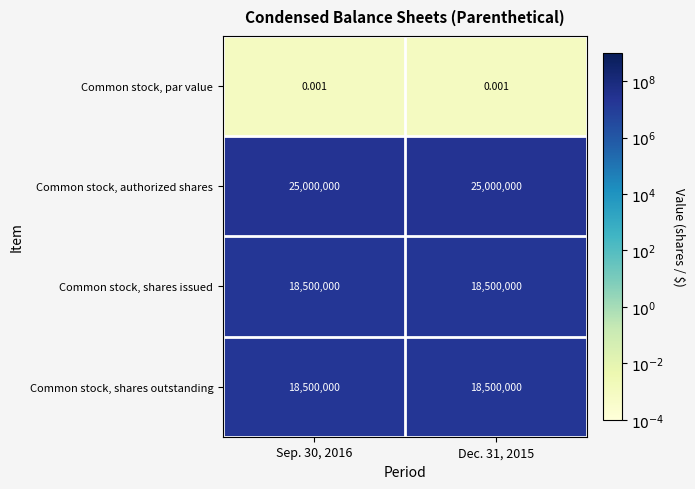

What is the spread (max minus min) of values at Dec. 31, 2015?

25000000.0